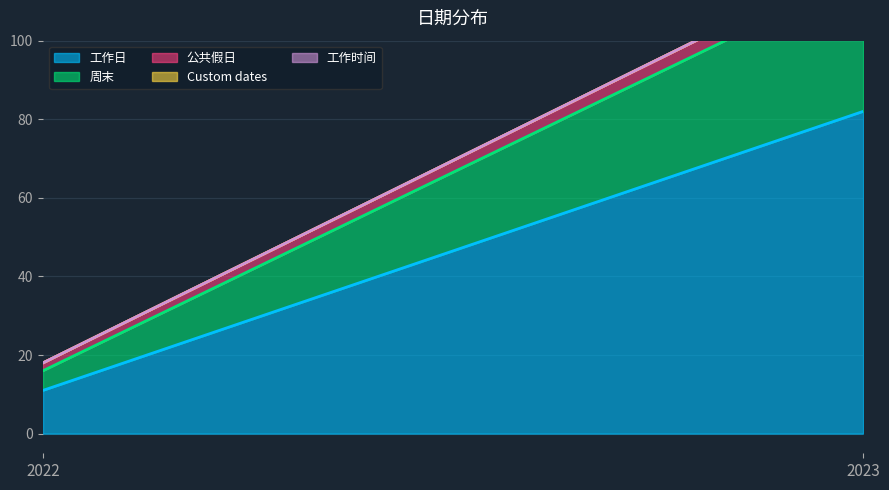

List the labels in order of Custom dates value, smallest first.

2022, 2023